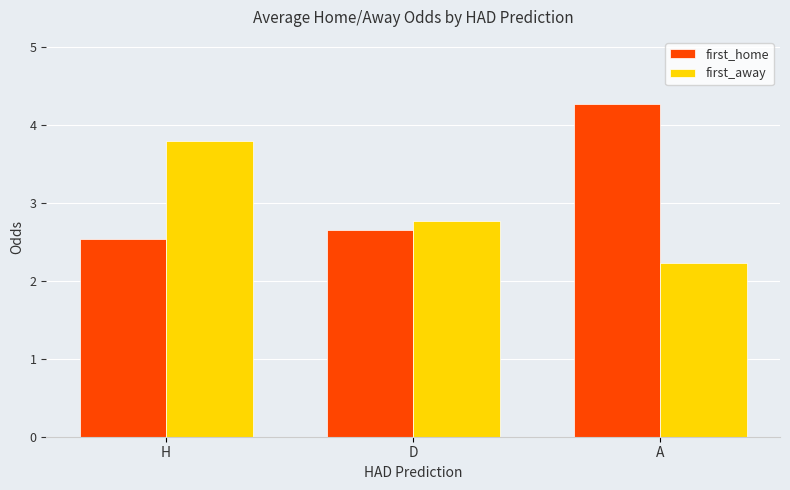

What position from the right is D?

2